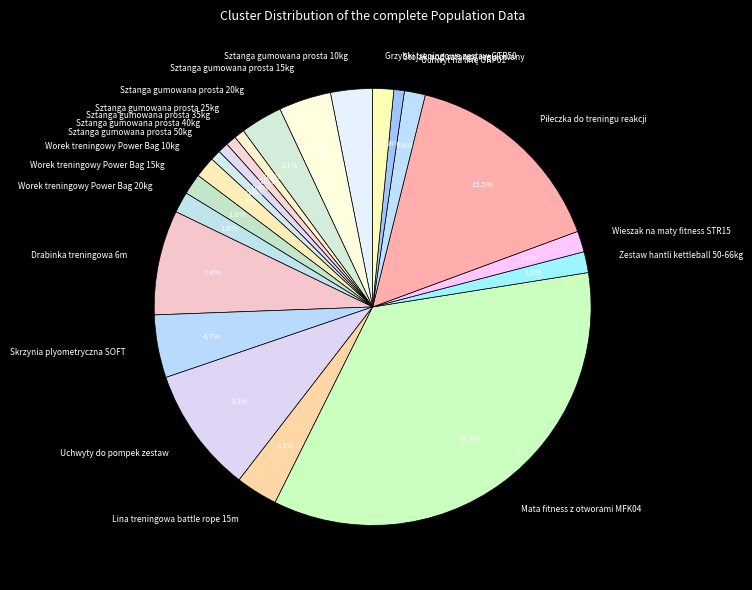

To the nearest percent, what percentage of the pie is Sztanga gumowana prosta 50kg?

1%